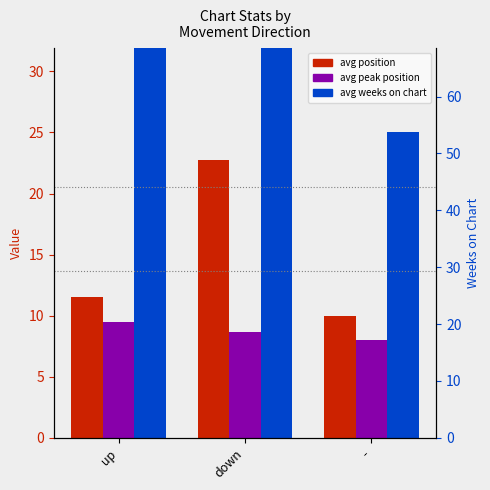

Which category has the highest value across all series?

down